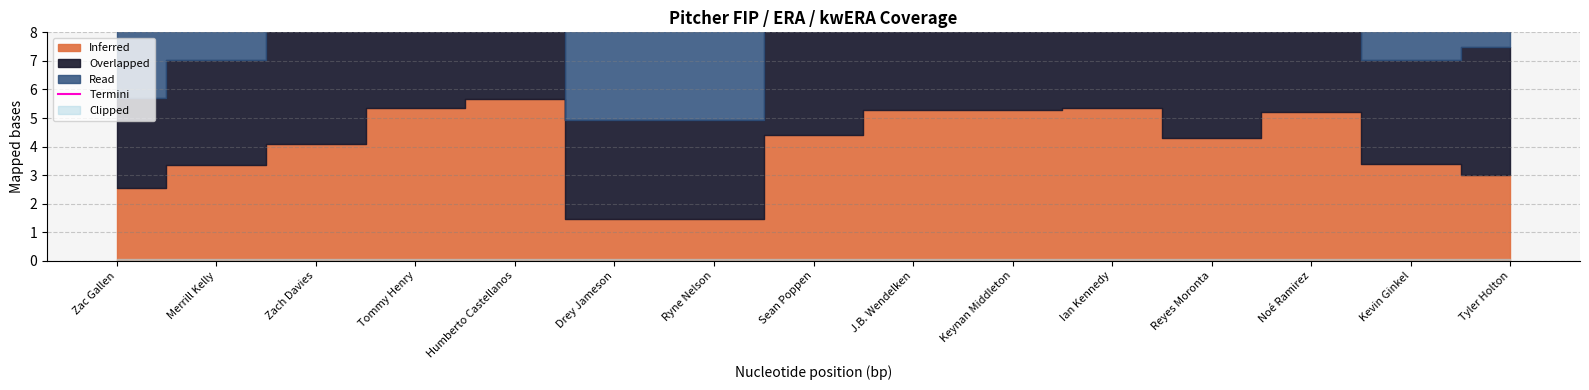

How many points are lower than both their immediate neighbors (excluding endpoints)?

4